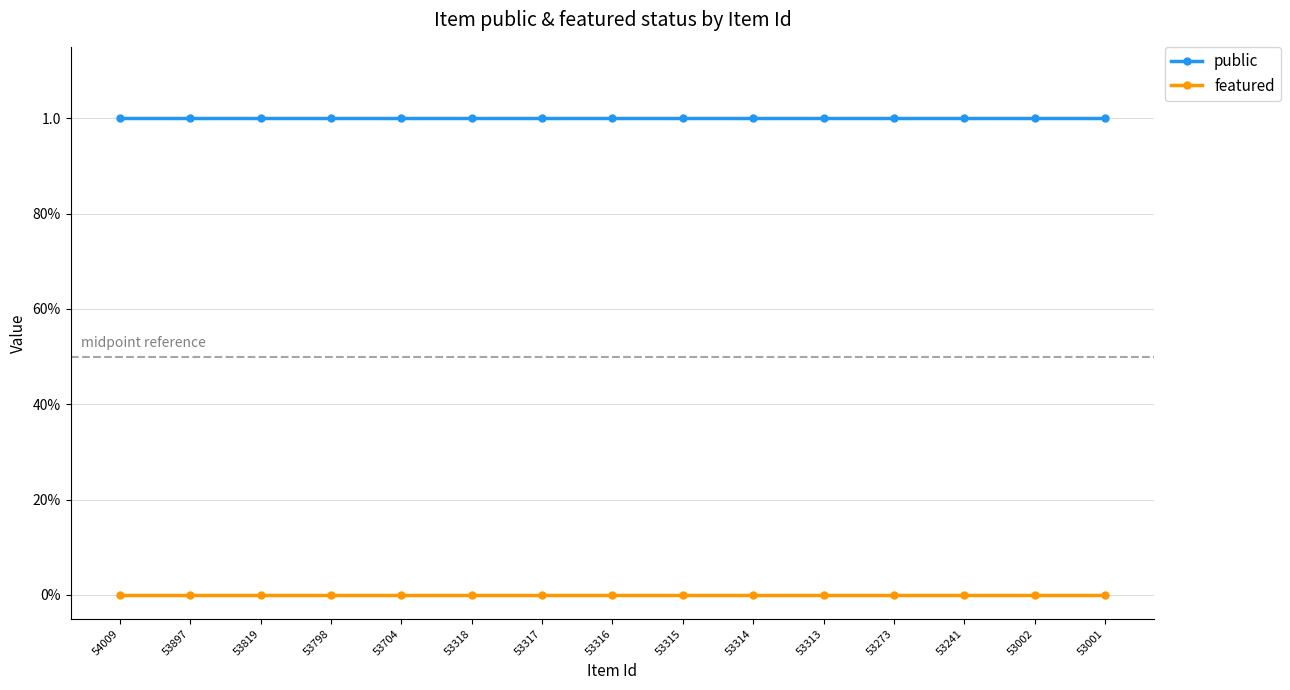

What are all the series names shown in the legend?

public, featured